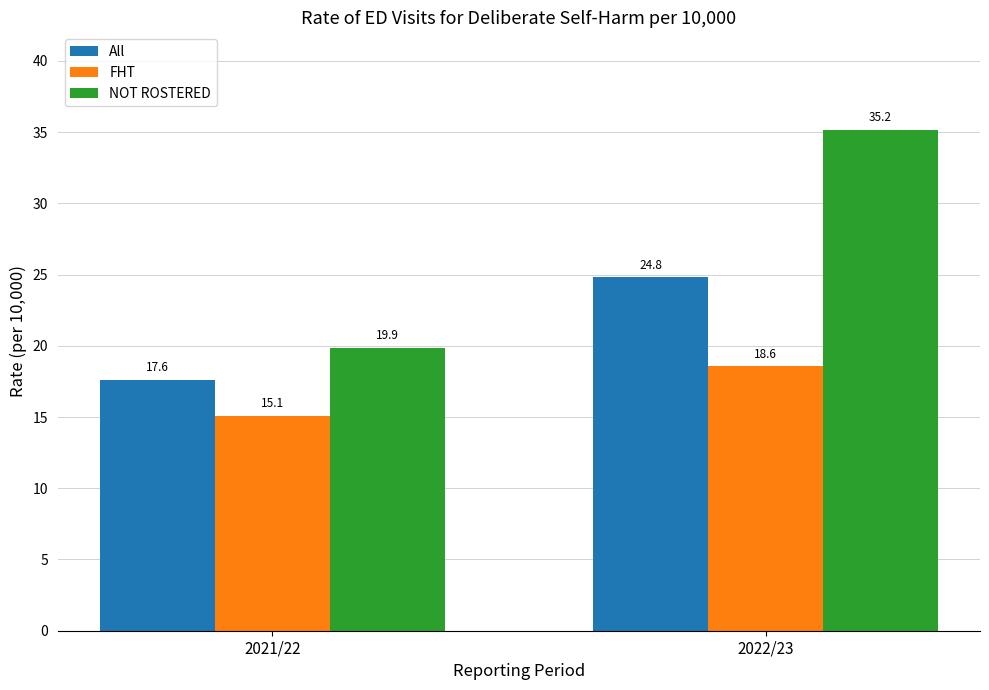

At which label does All reach its peak?

2022/23